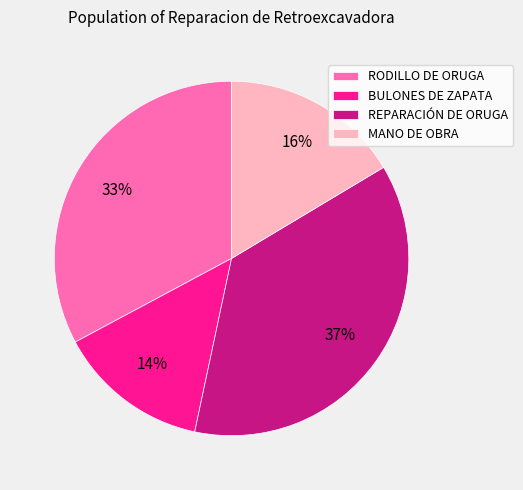

Does RODILLO DE ORUGA represent more than half of the total?

No